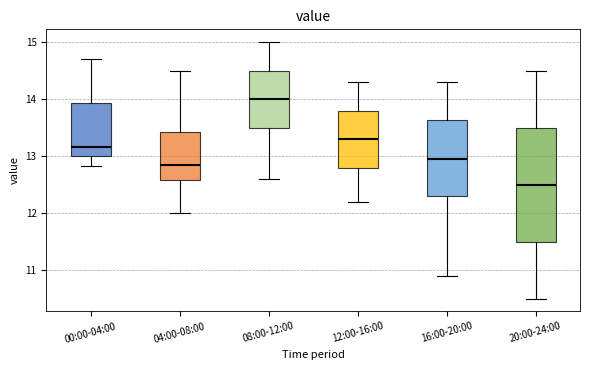

Which box has the highest median line?

08:00-12:00